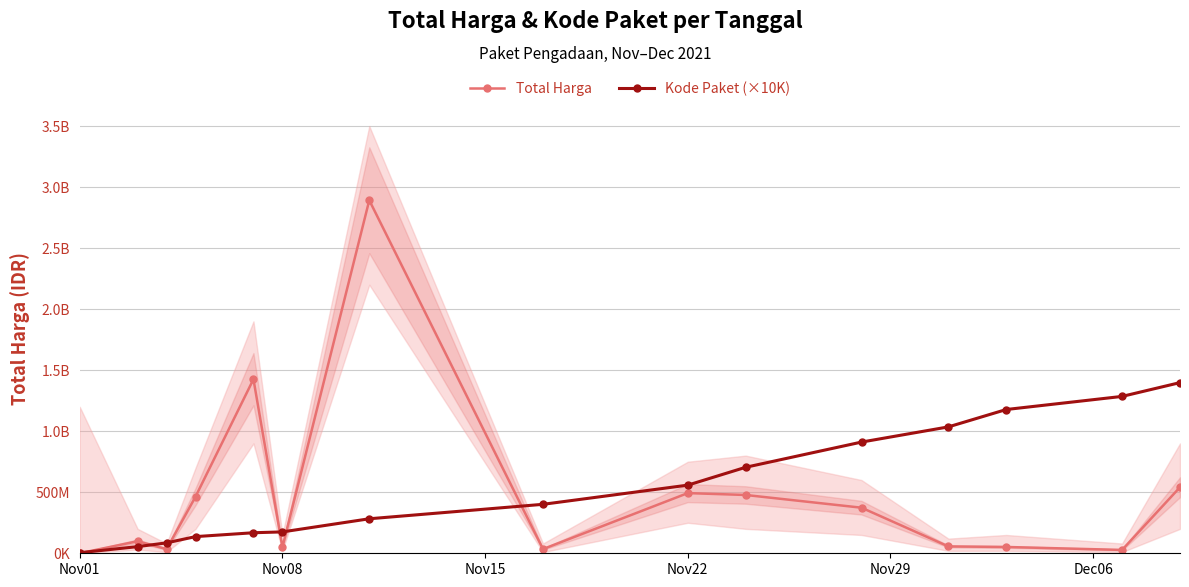

What is the sum of all Kode Paket (×10K) values?

8378470000